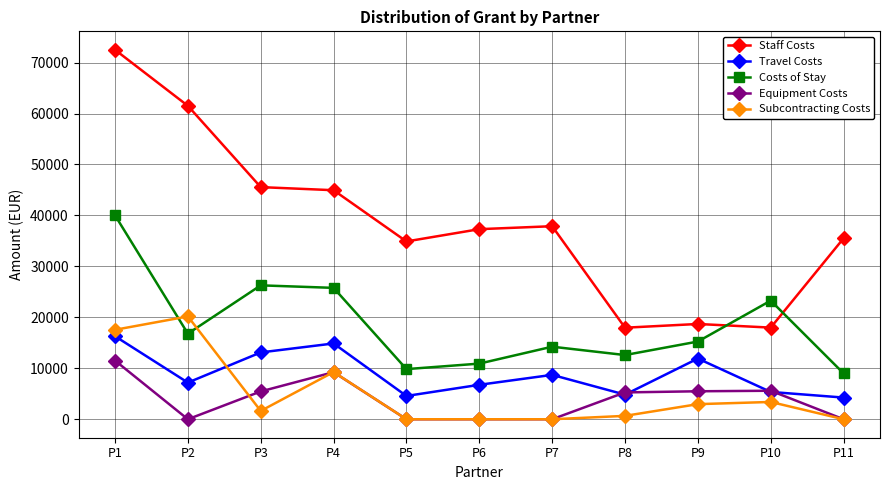

What is the lowest value of the Travel Costs series?

4255.0